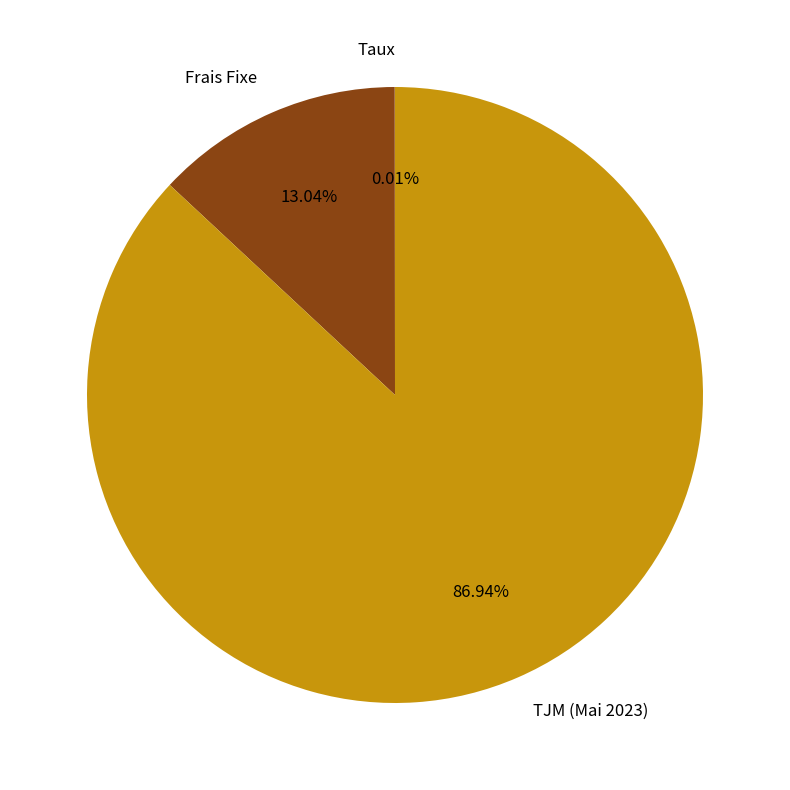

Do TJM (Mai 2023) and Frais Fixe together represent more than half of the pie?

Yes